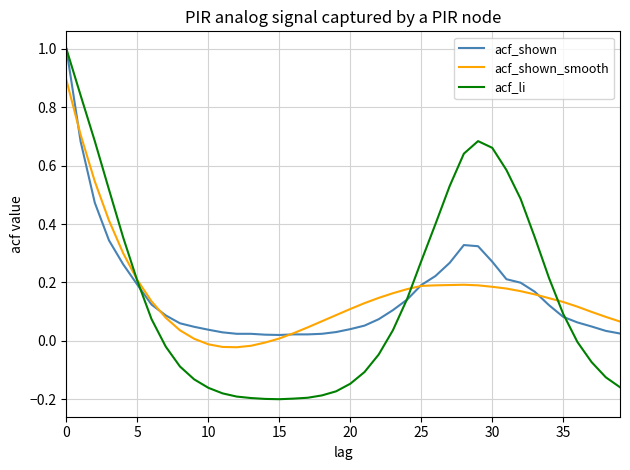

How many lines are shown in the chart?

3